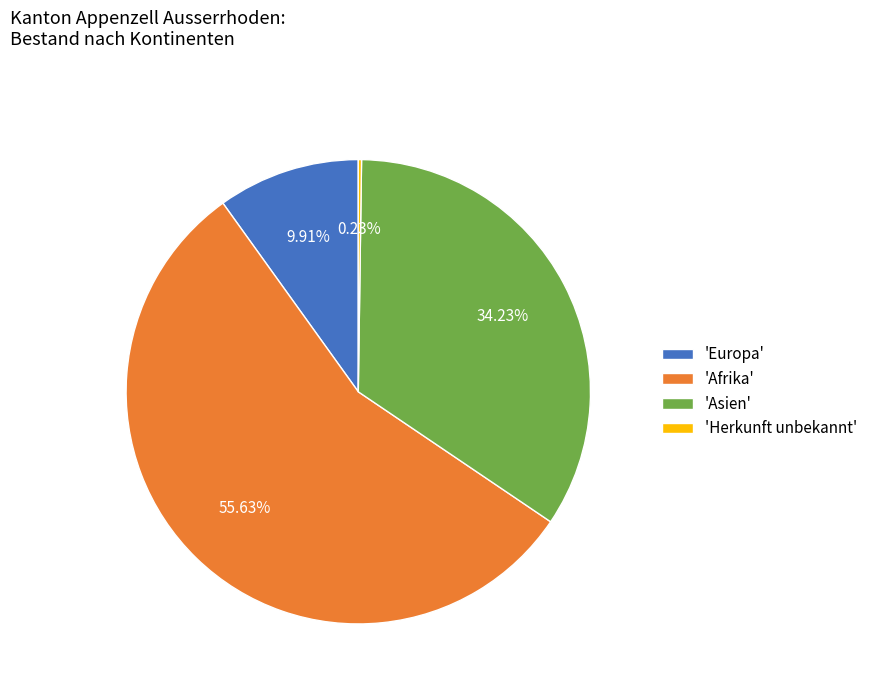

Is there any slice that represents more than half of the pie?

Yes